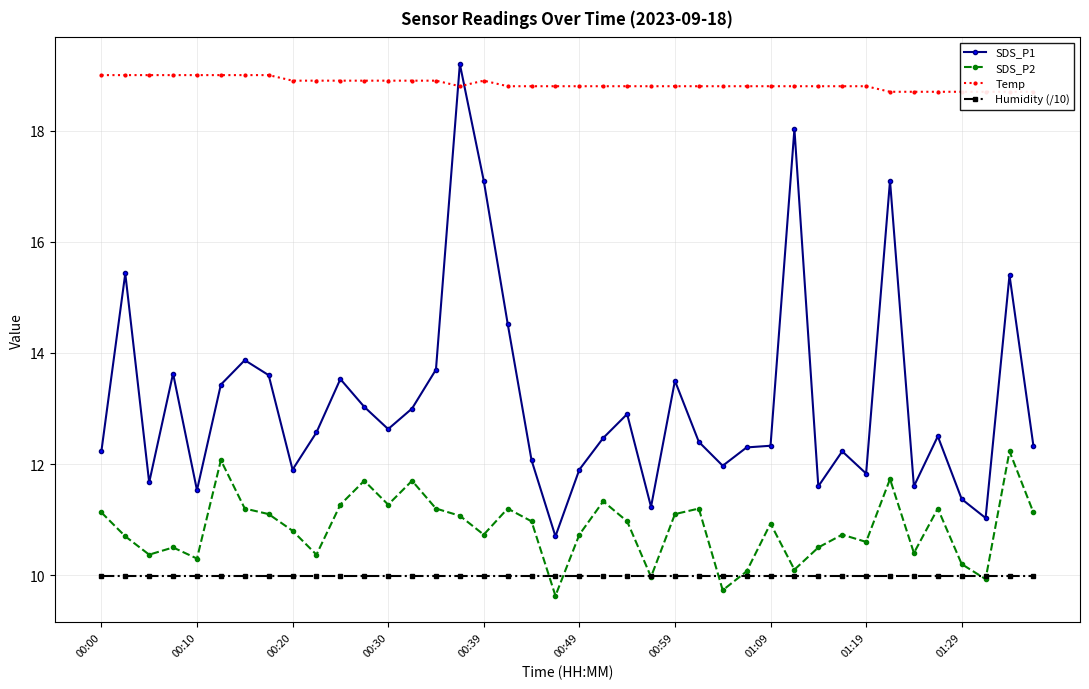

The value of Humidity (/10) at 01:19 is 10.0. True or false?

True